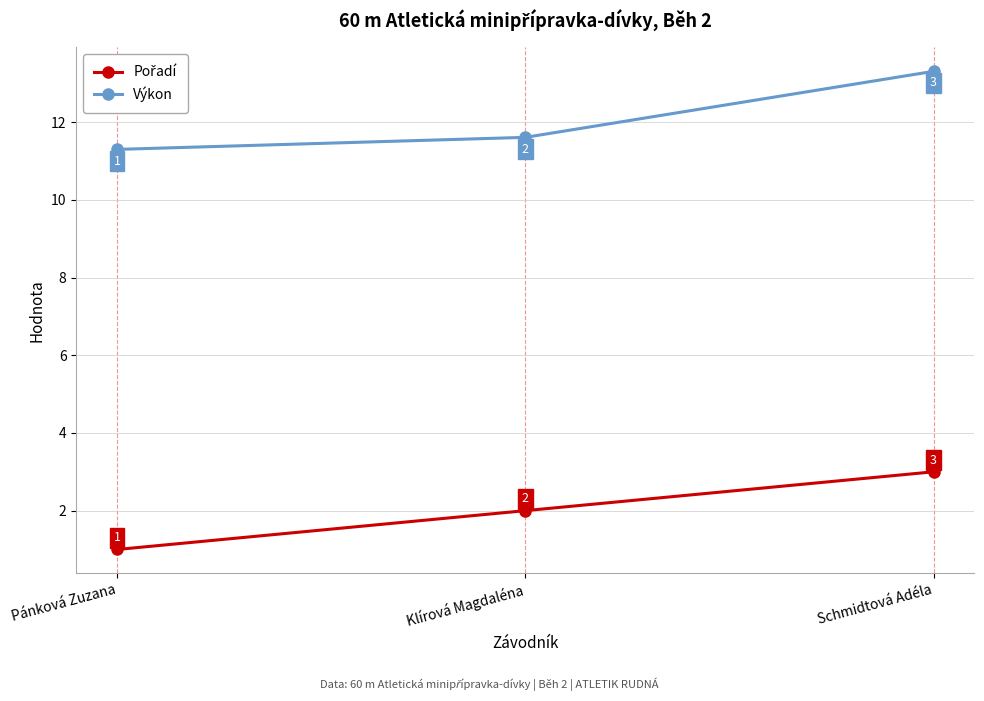

Count the number of data series in this chart.

2